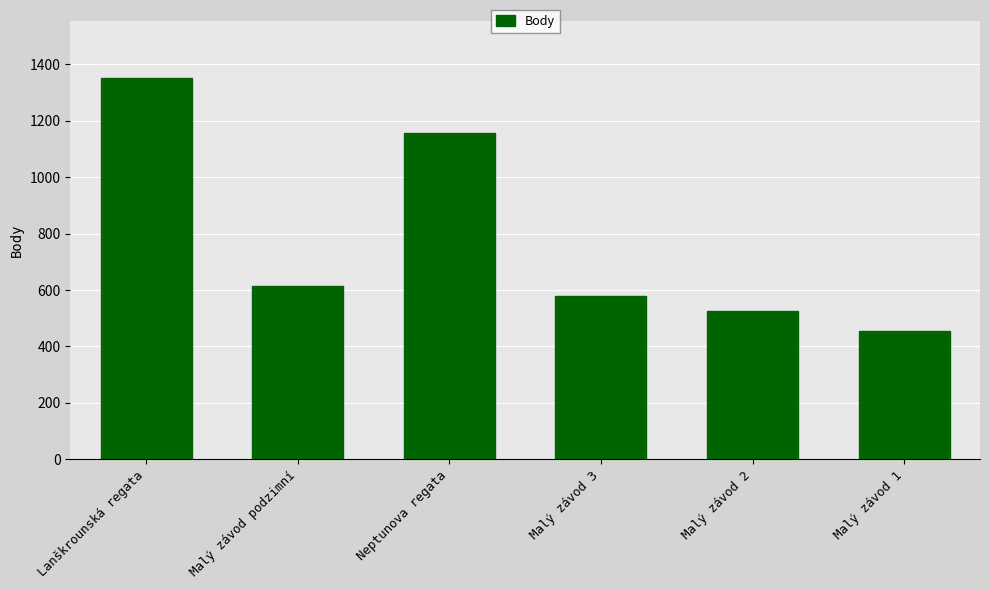

True or false: the data shows 793 at Malý závod 1.

False